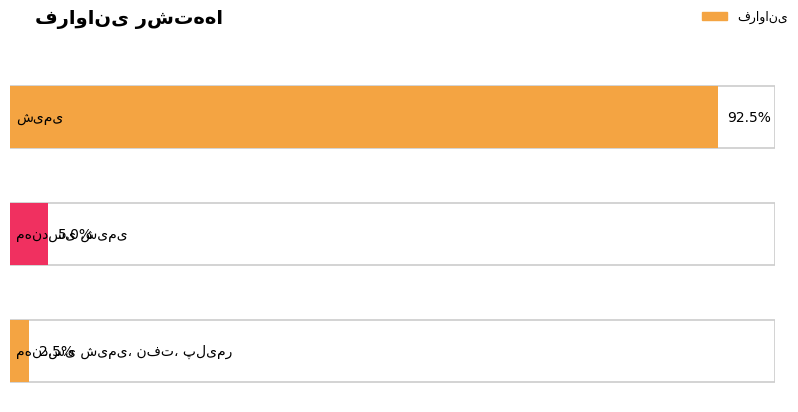

Reading left to right, extract all data points from this chart.

شیمی=37	مهندسی شیمی=2	مهندسی شیمی، نفت، پلیمر=1